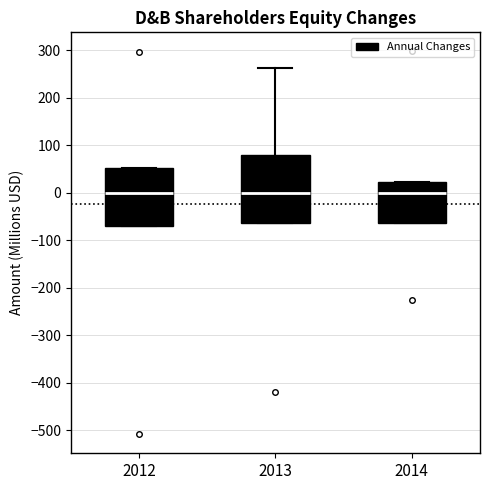

Which box is the tallest, from its lower edge to its upper edge?

2013